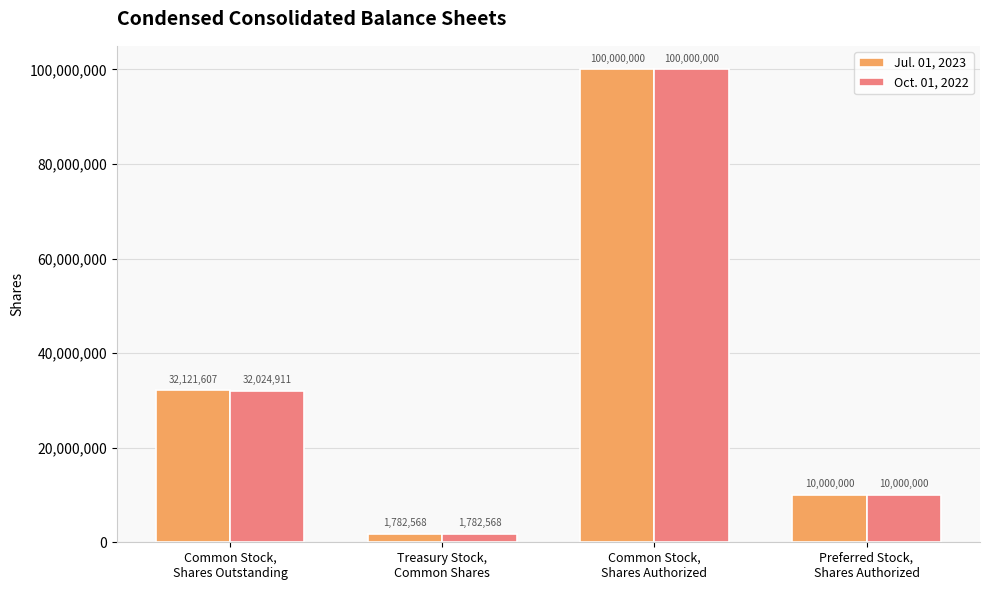

Between Common Stock,
Shares Outstanding and Common Stock,
Shares Authorized, which series saw the biggest shift?

Oct. 01, 2022